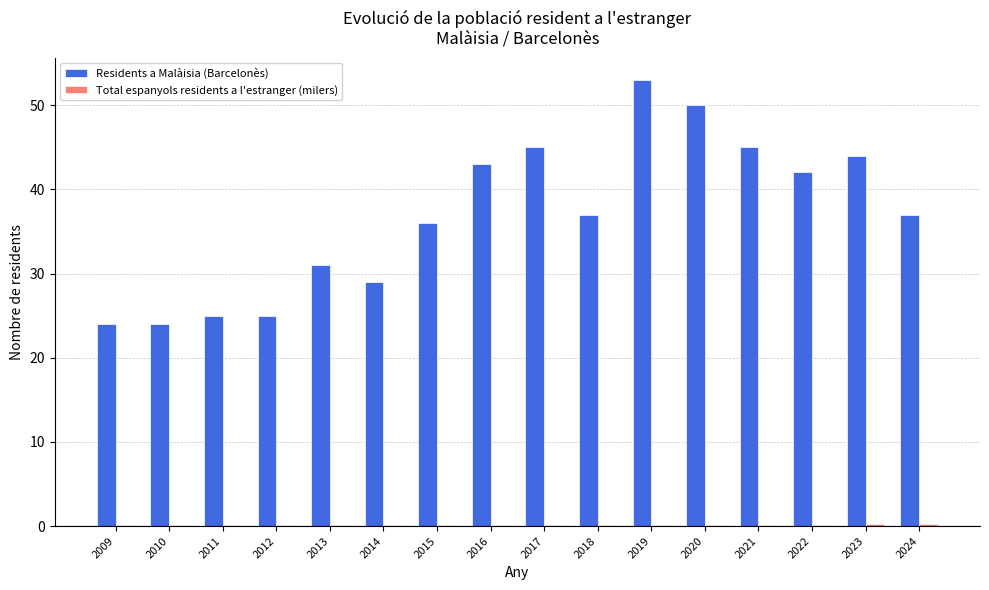

What is the total value across all series at 2022?

42.2